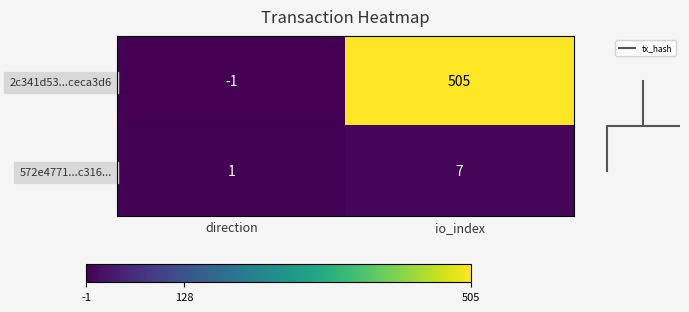

How many values in 2c341d53084c300cafe2ef162e69c315ceca3d6 are above zero?

1